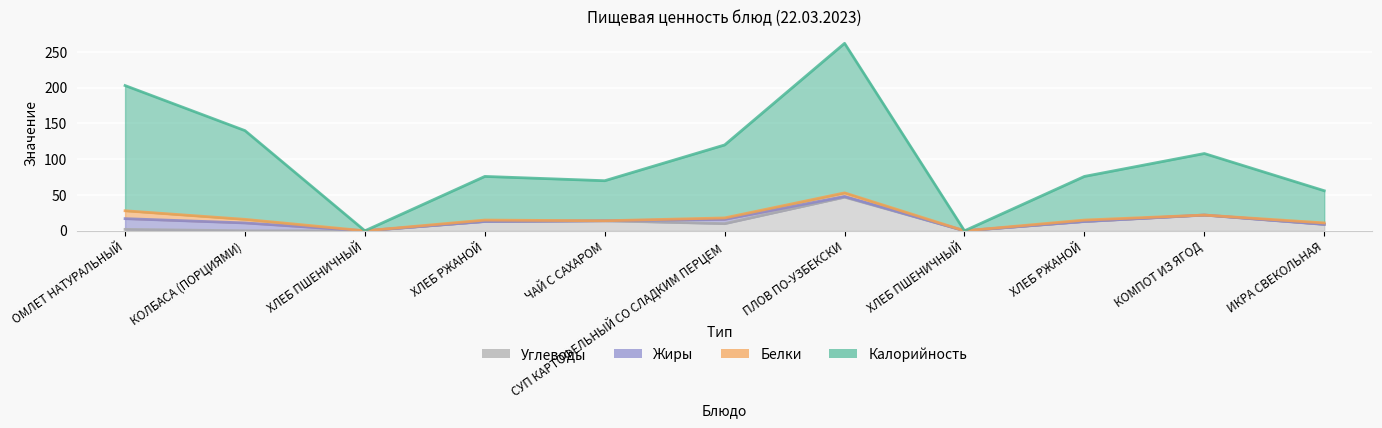

What is the sum of all Углеводы values?

130